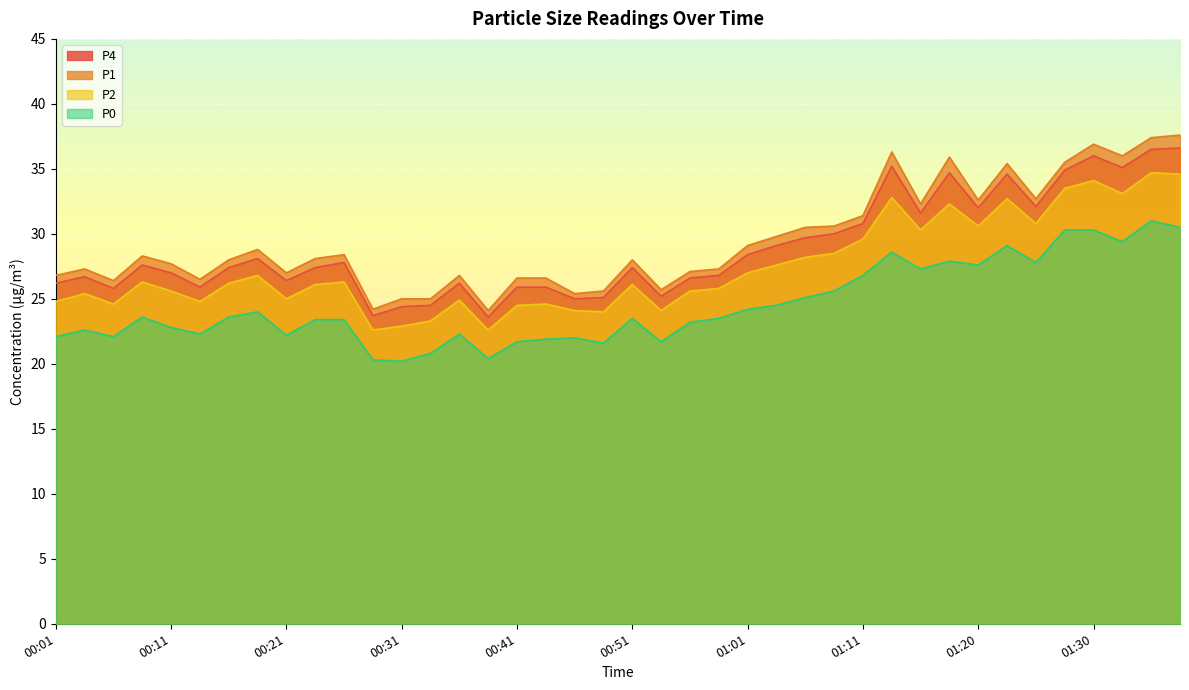

The value of P0 at 00:26 is 23.4. True or false?

True